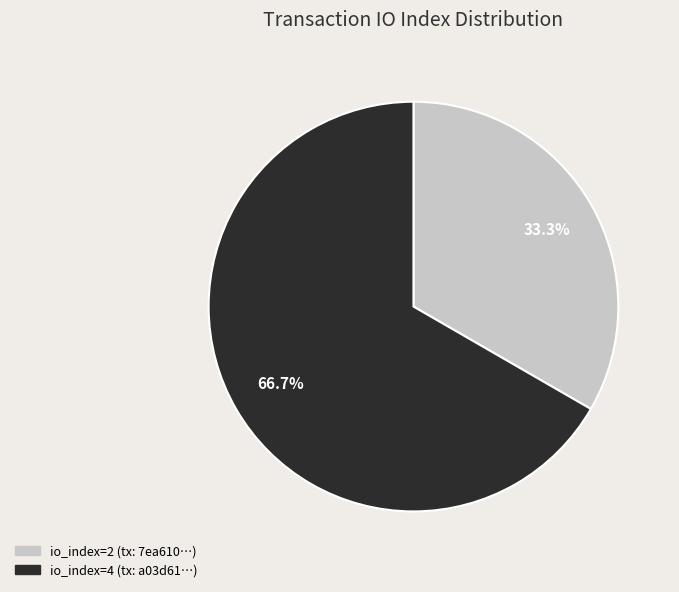

How many slices are in this pie chart?

2